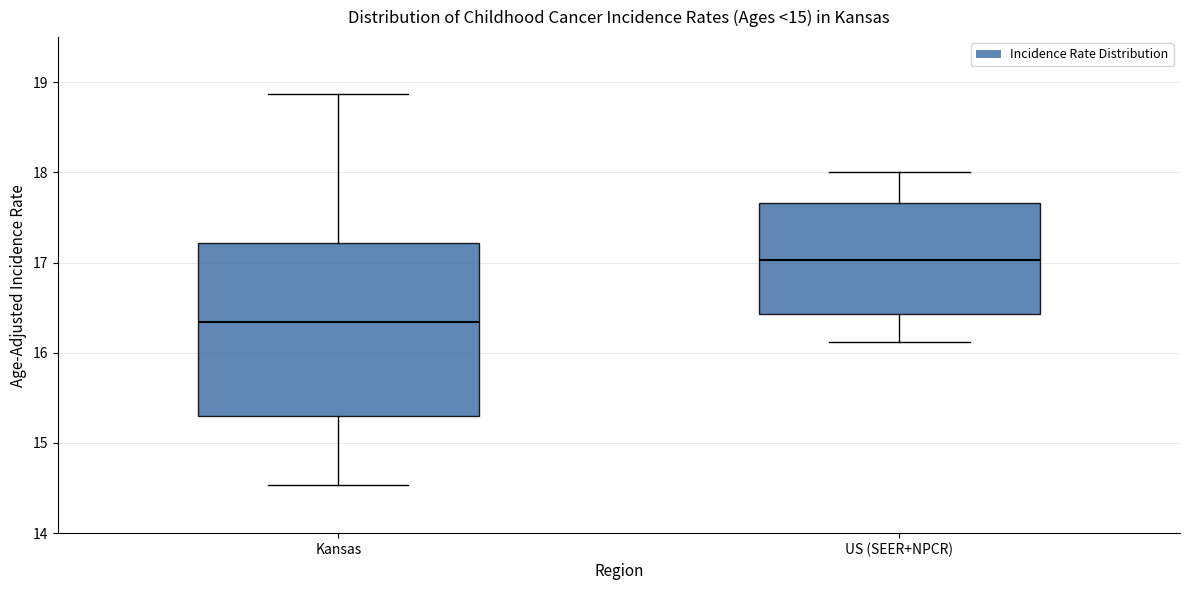

Which box is the tallest, from its lower edge to its upper edge?

Kansas